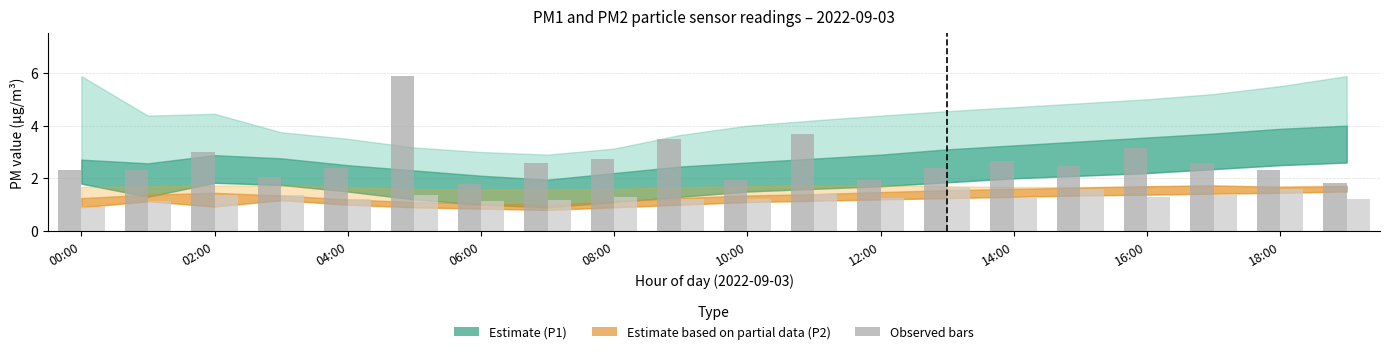

What is the maximum value shown in the chart?

5.9